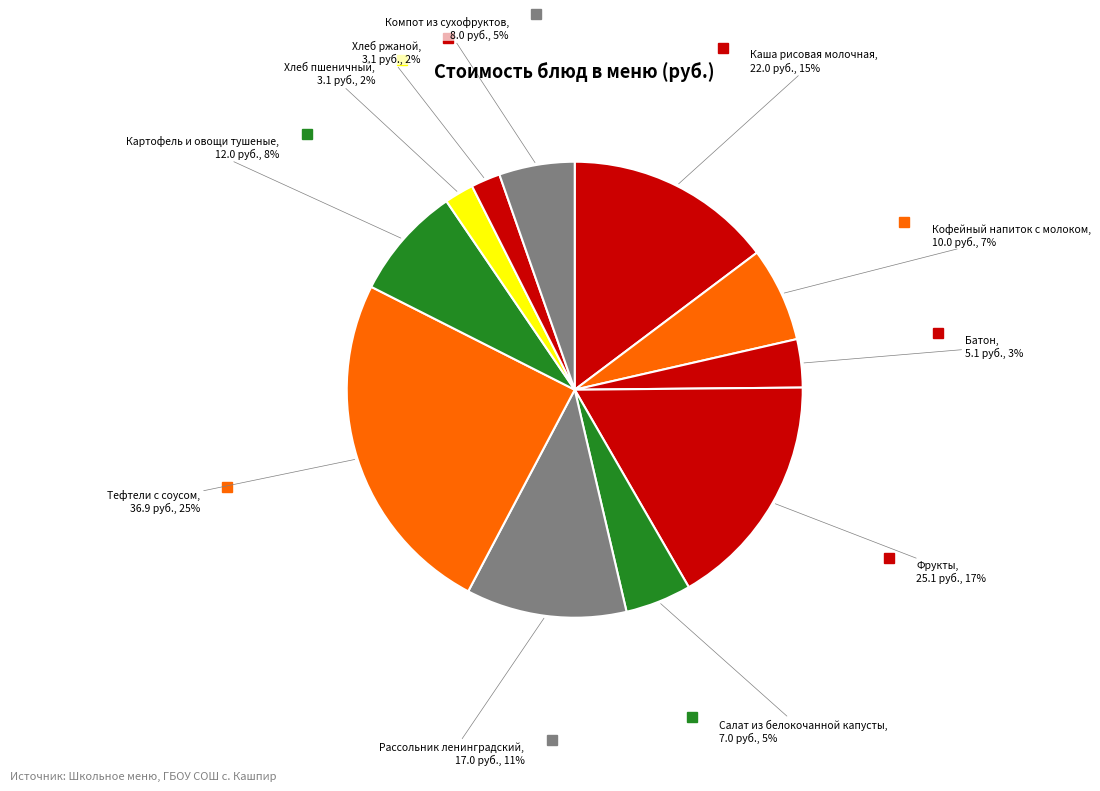

Count the number of slices in the pie.

11